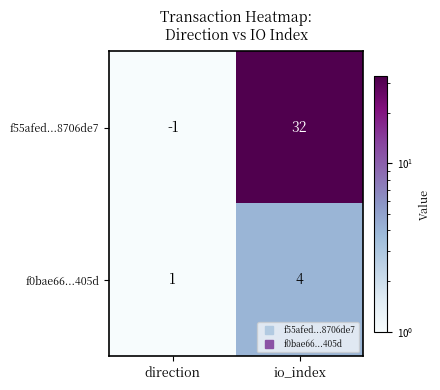

The value of f55afed...8706de7 at io_index is 32. True or false?

True